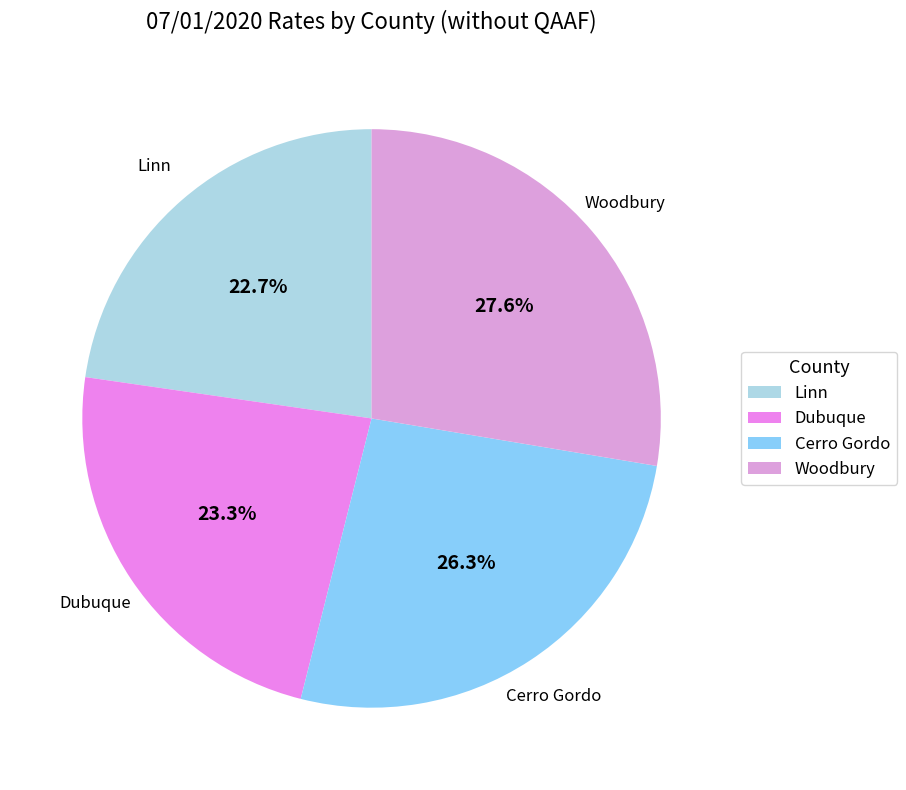

How much of the chart is everything except Cerro Gordo?

73.7%